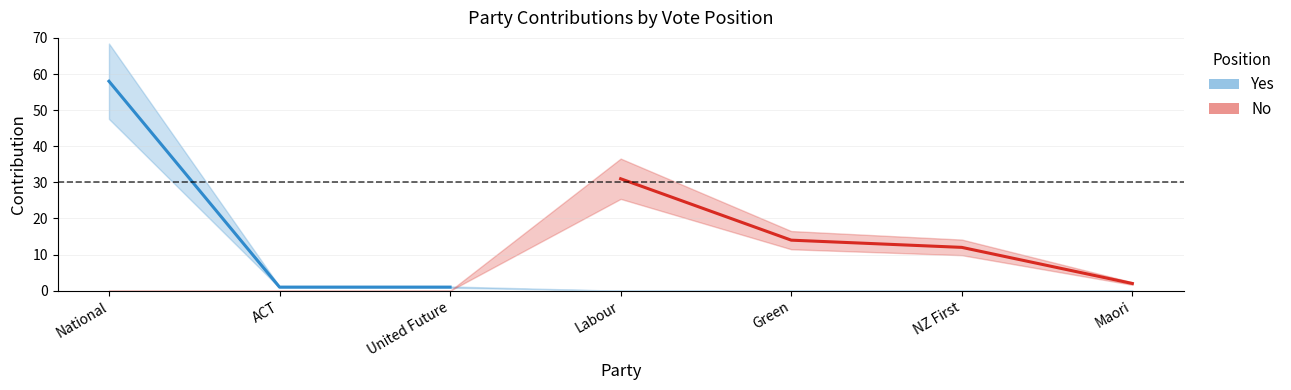

How many lines are shown in the chart?

2